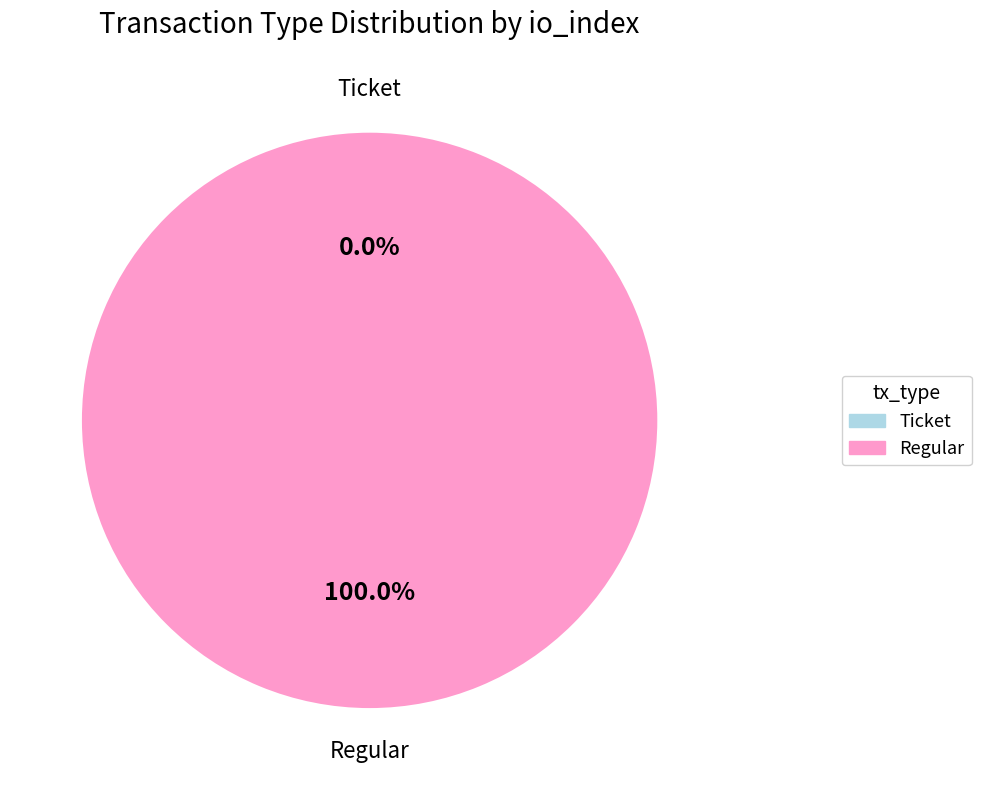

To the nearest percent, what is the combined percentage of Regular and Ticket?

100%